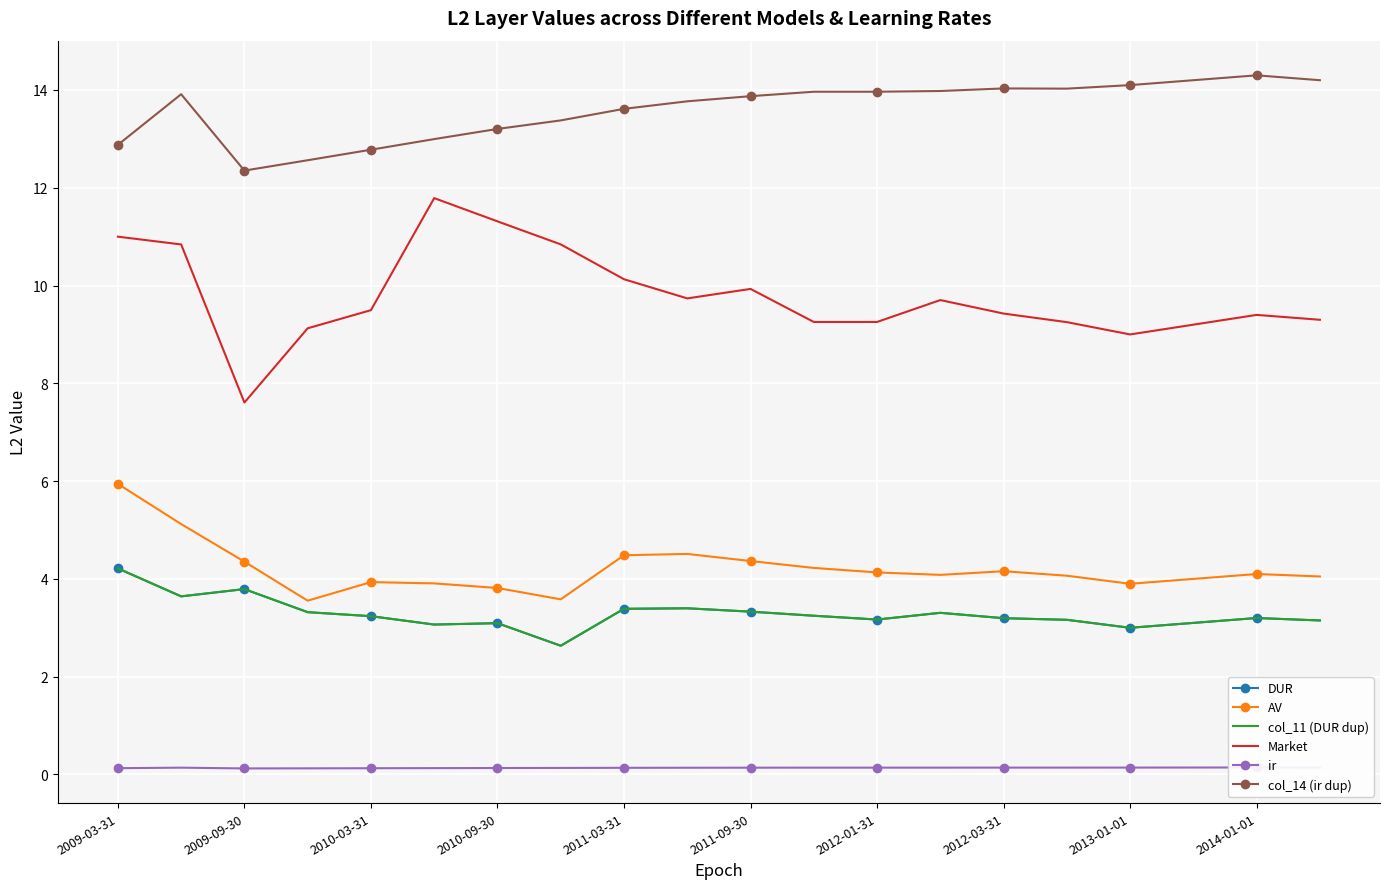

Is the value of AV at 17 greater than the value of Market at 13?

No